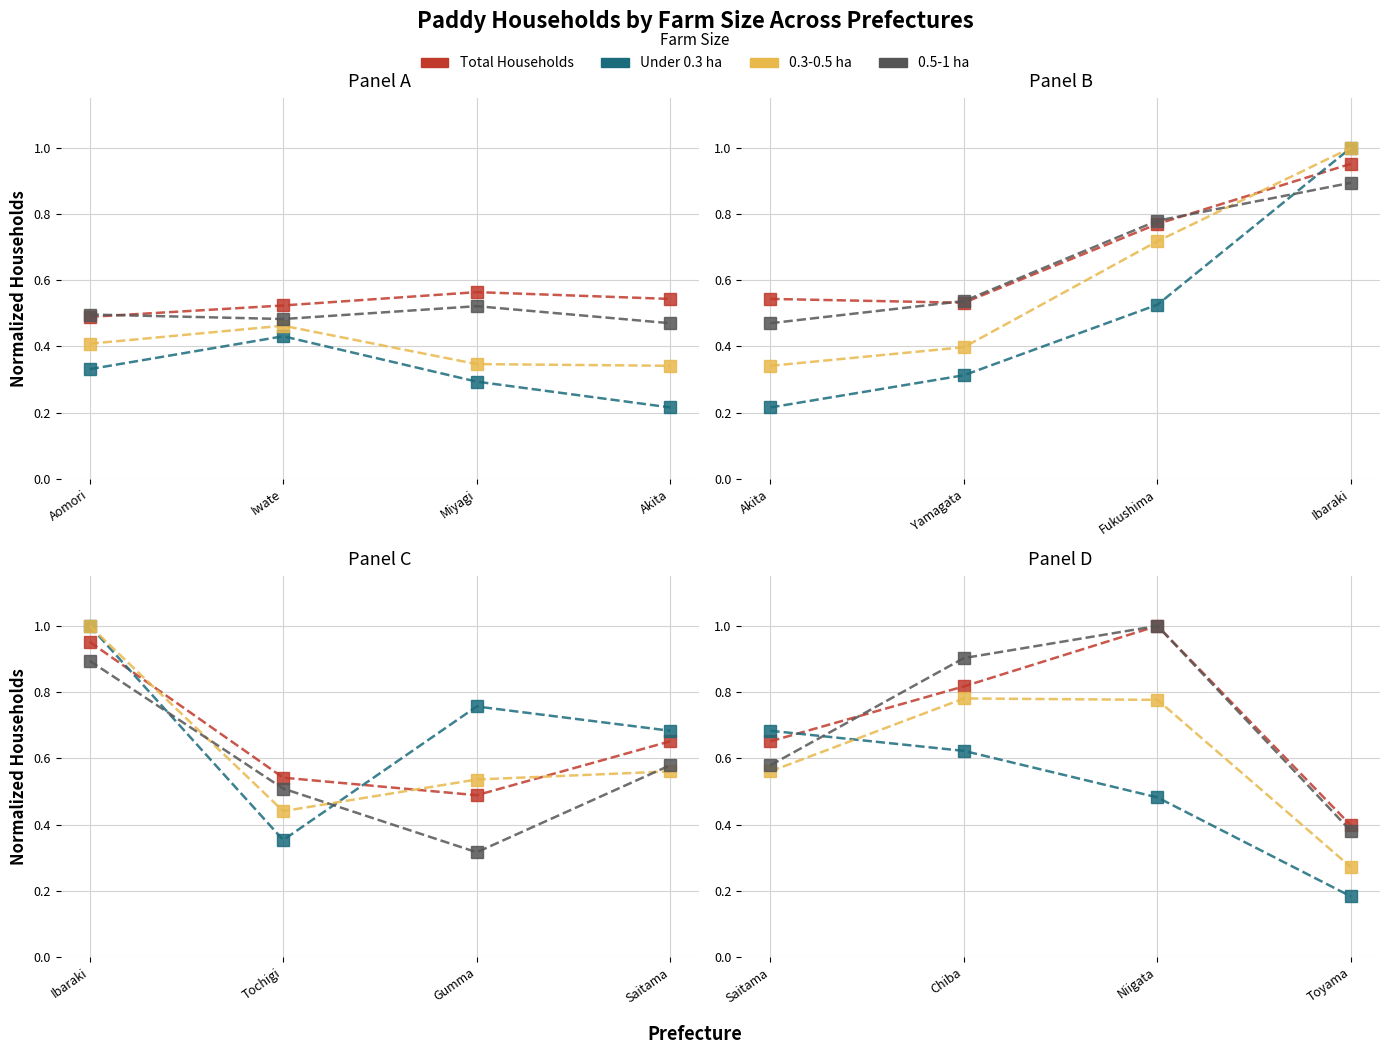

What is the average value of the 0.3-0.5 ha series?

0.6